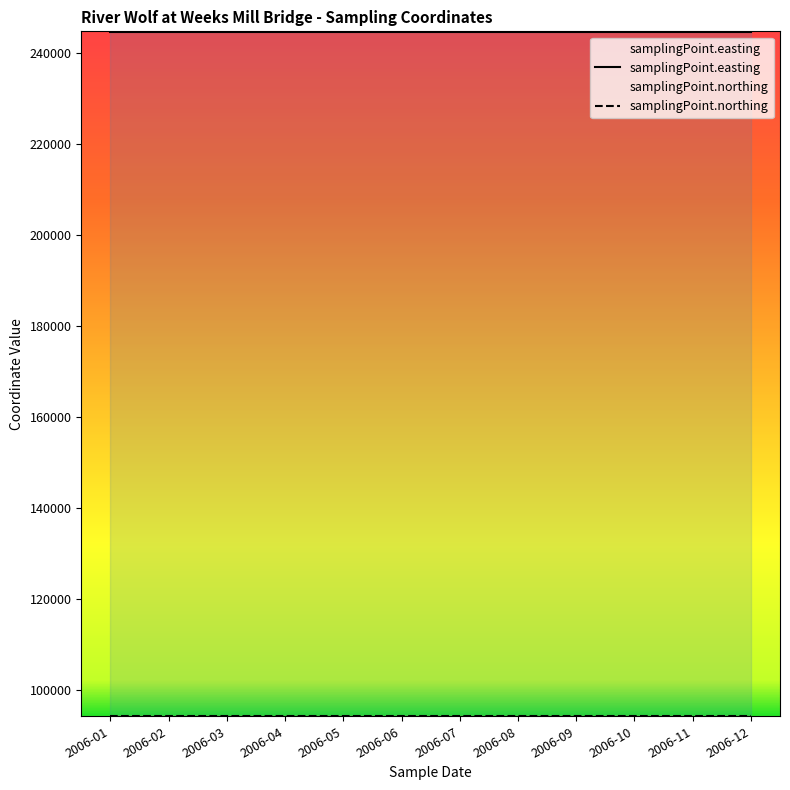

What is the value of the samplingPoint.easting point at the 4th from the left?

244610